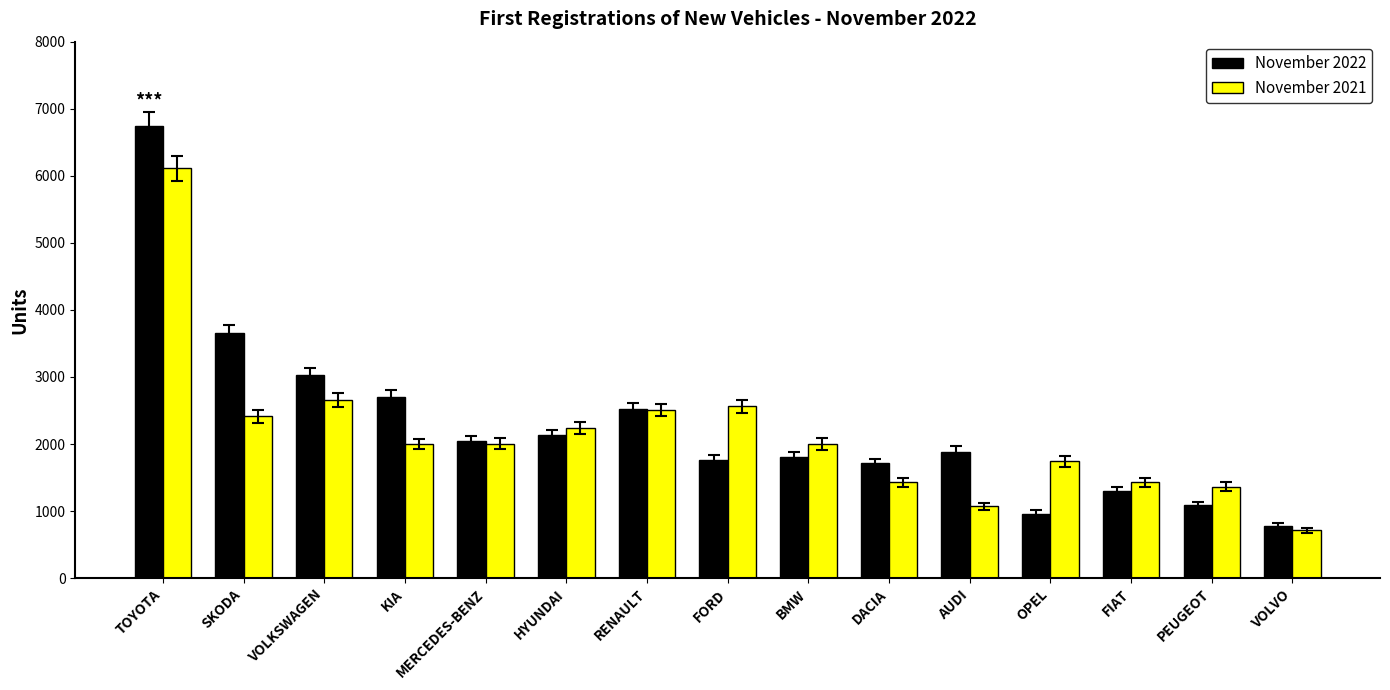

Which series has the largest range (max minus min)?

November 2022